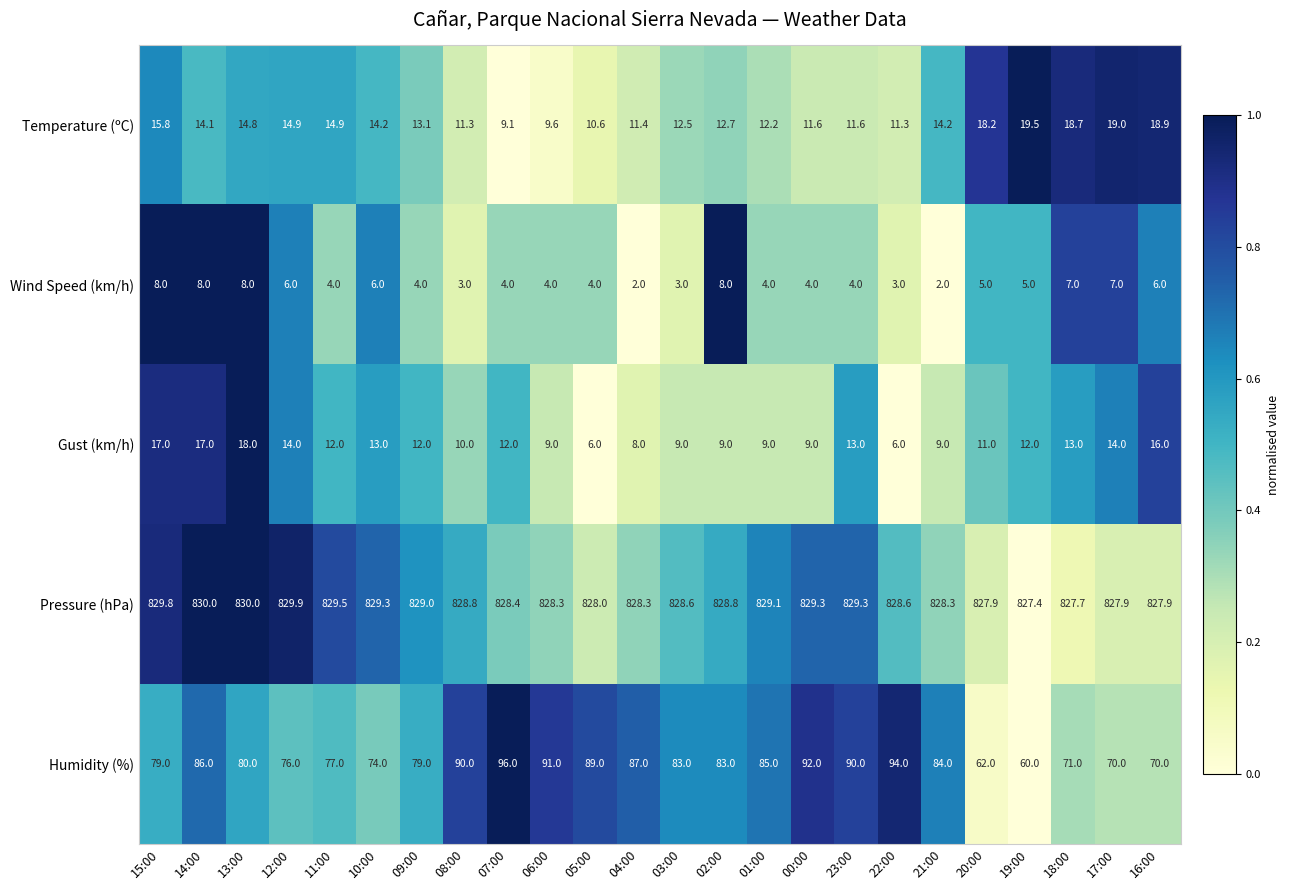

The value of Pressure (hPa) at 04:00 is 427.6. True or false?

False